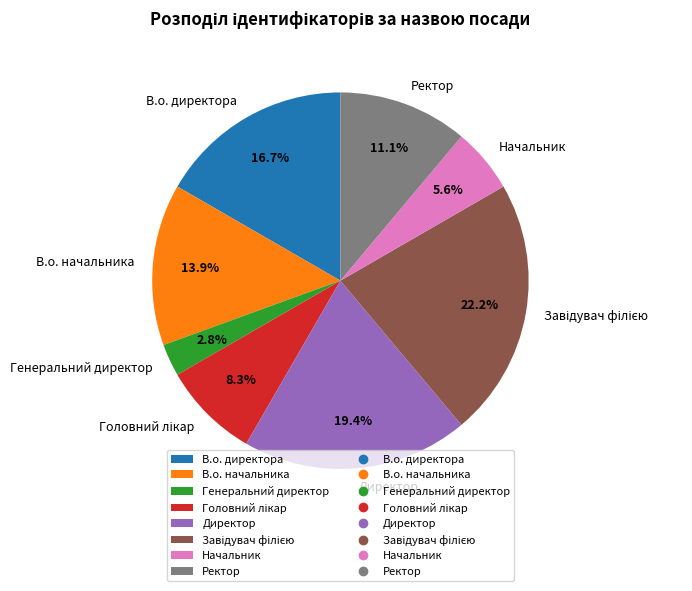

Does Ректор represent more than half of the total?

No